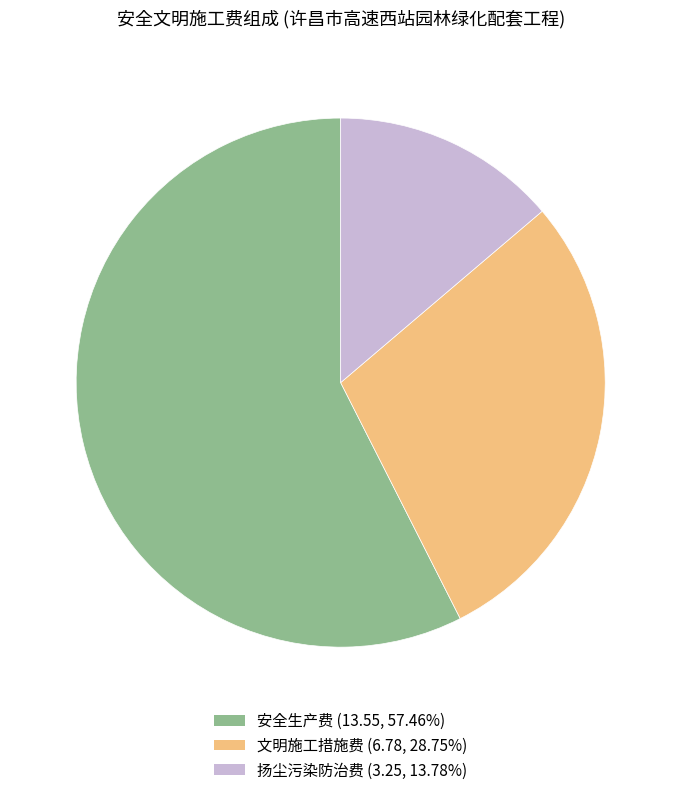

How many segments does this pie chart have?

3